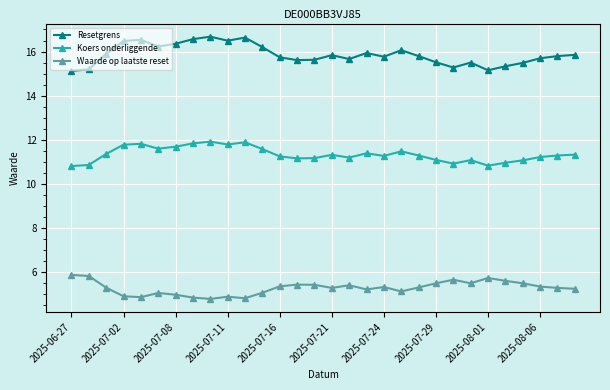

What is the minimum value shown in the chart?

4.8